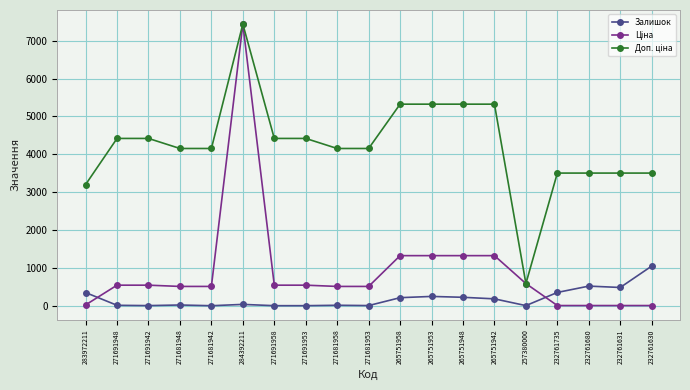

What is the label of the 5th point from the left?

271681942